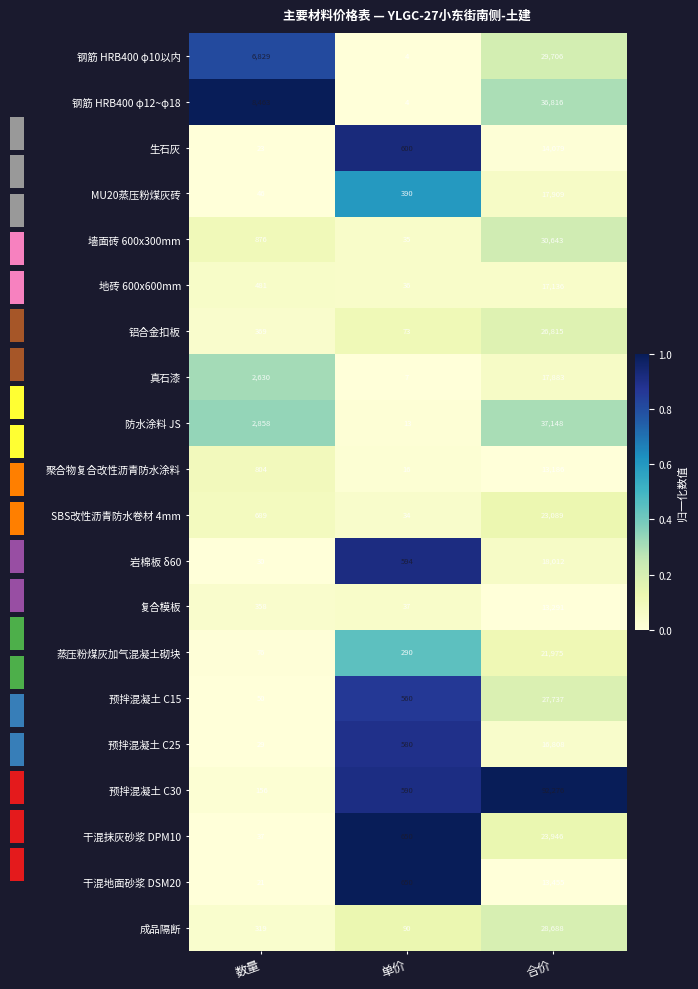

At which category is the sum across all series the highest?

单价